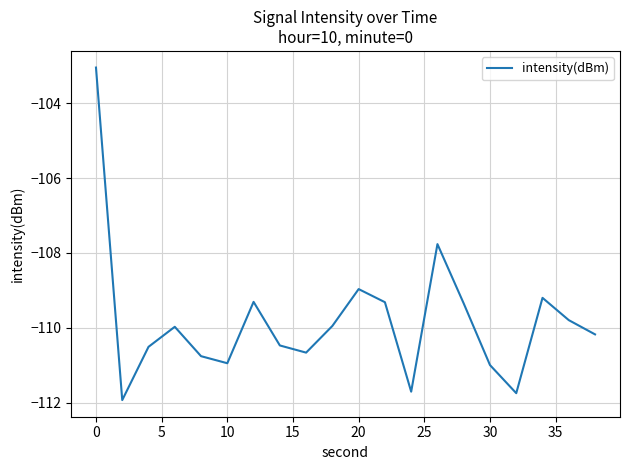

What is the greatest value displayed?

-103.1